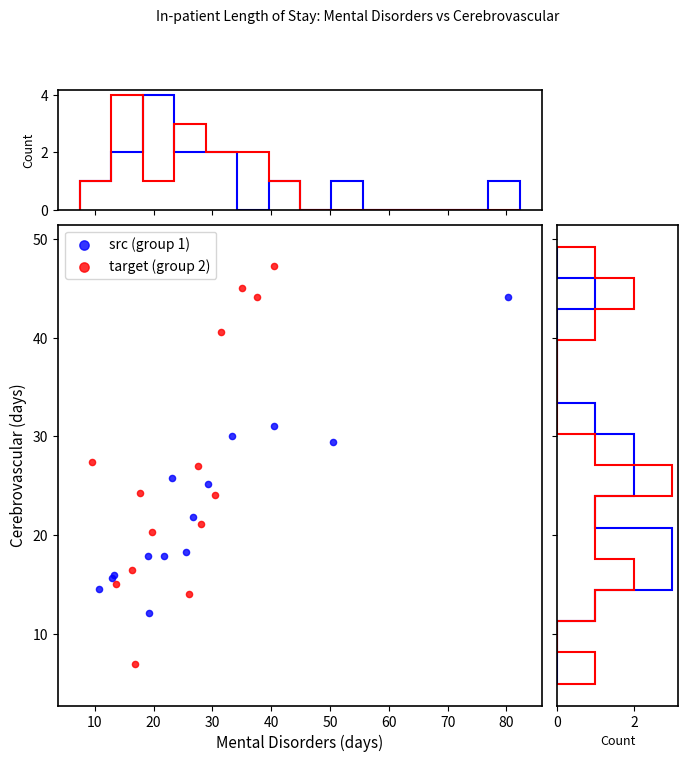

Which series reaches the minimum Y coordinate?

target (group 2)